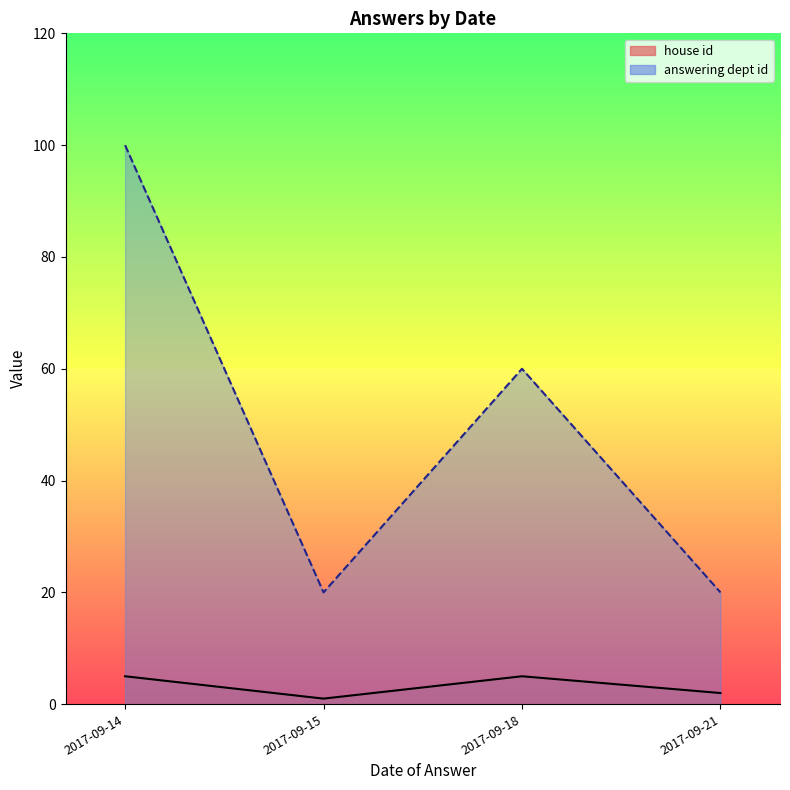

The value of house id line at 2017-09-18 is 8. True or false?

False